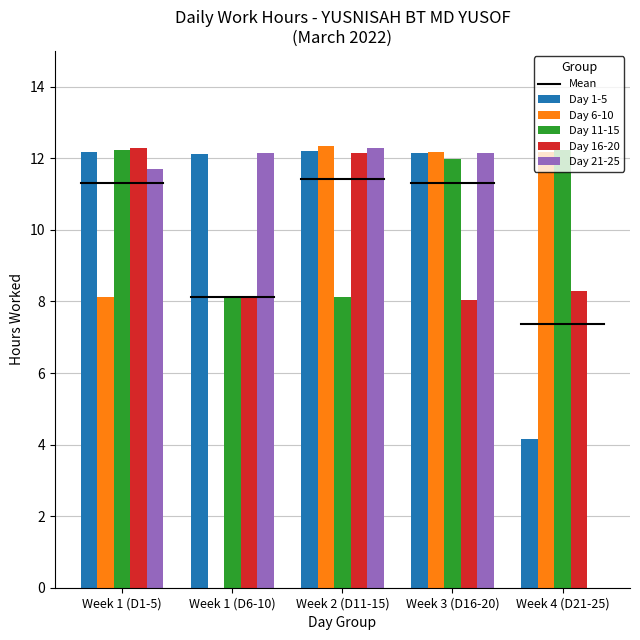

How many data points does each series have?

5